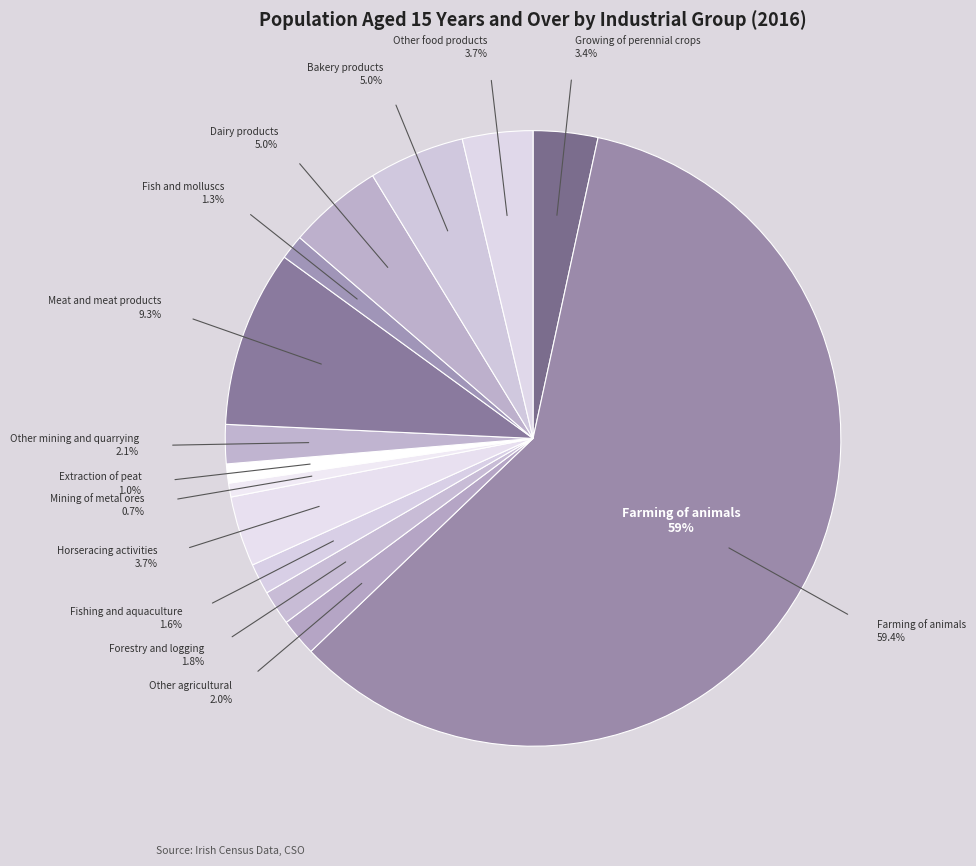

What percentage is the Other mining and quarrying slice, to the nearest percent?

2%